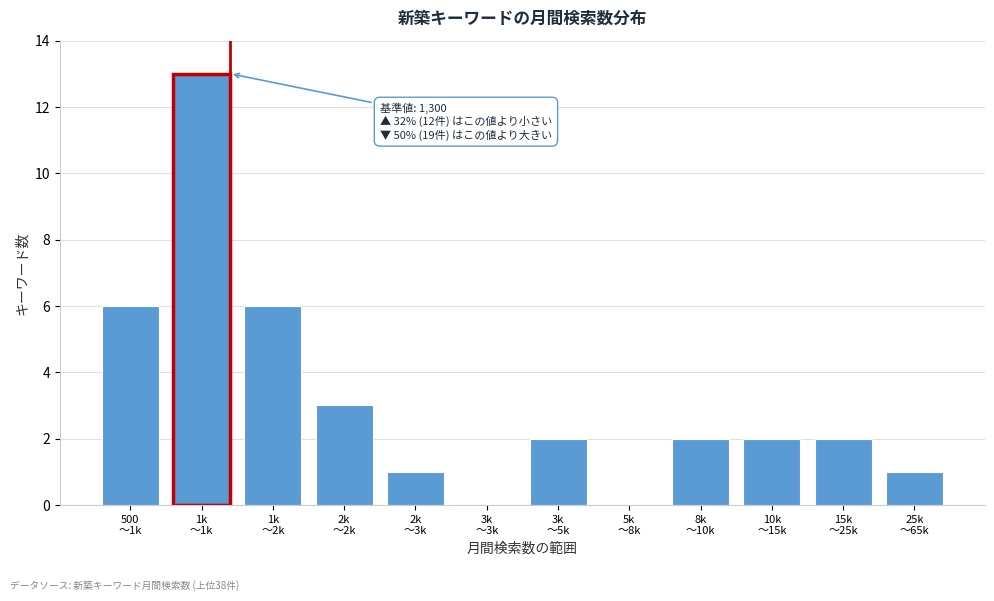

What is the sum of all values?

38